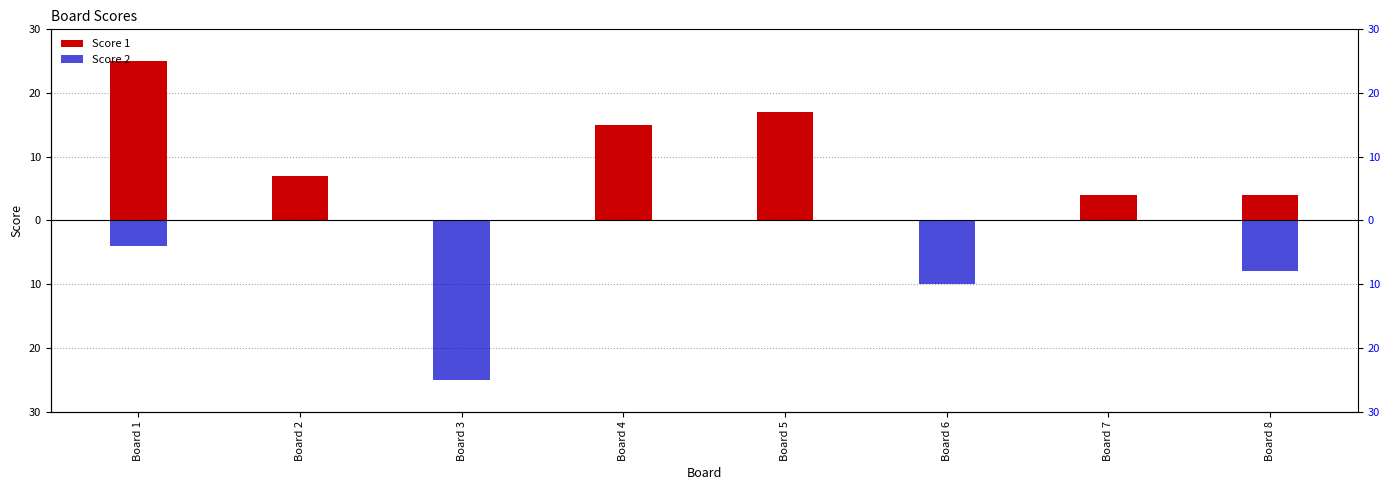

Reading left to right, list all the values displayed in this chart.

Score 1: Board 1=25	Board 2=7	Board 3=0	Board 4=15	Board 5=17	Board 6=0	Board 7=4	Board 8=4
Score 2: Board 1=-4	Board 2=0	Board 3=-25	Board 4=0	Board 5=0	Board 6=-10	Board 7=0	Board 8=-8